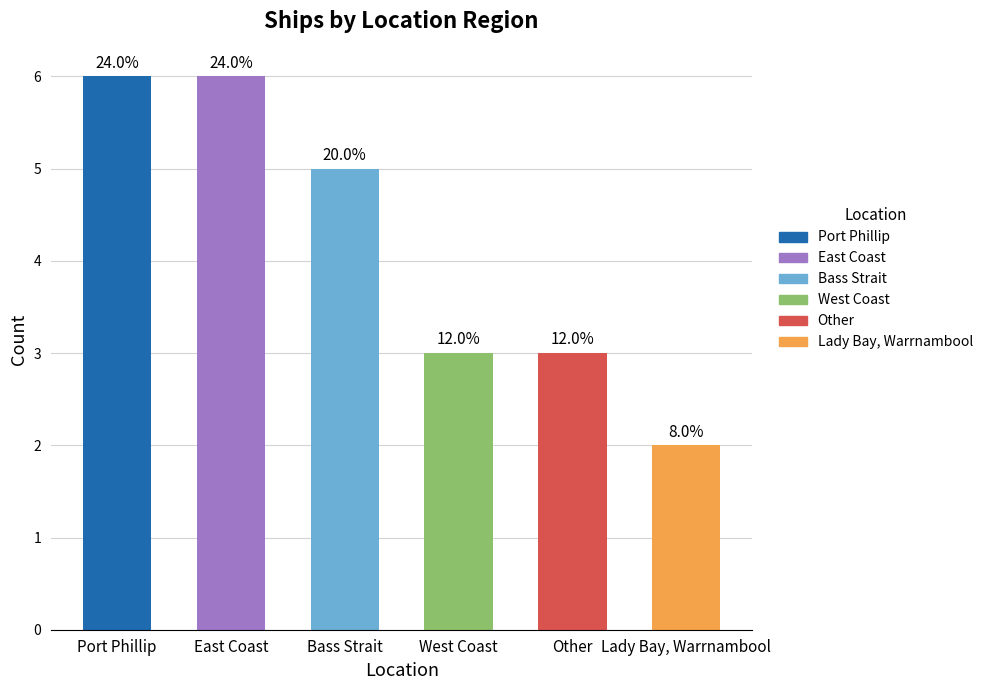

The value at Bass Strait is 5. True or false?

True